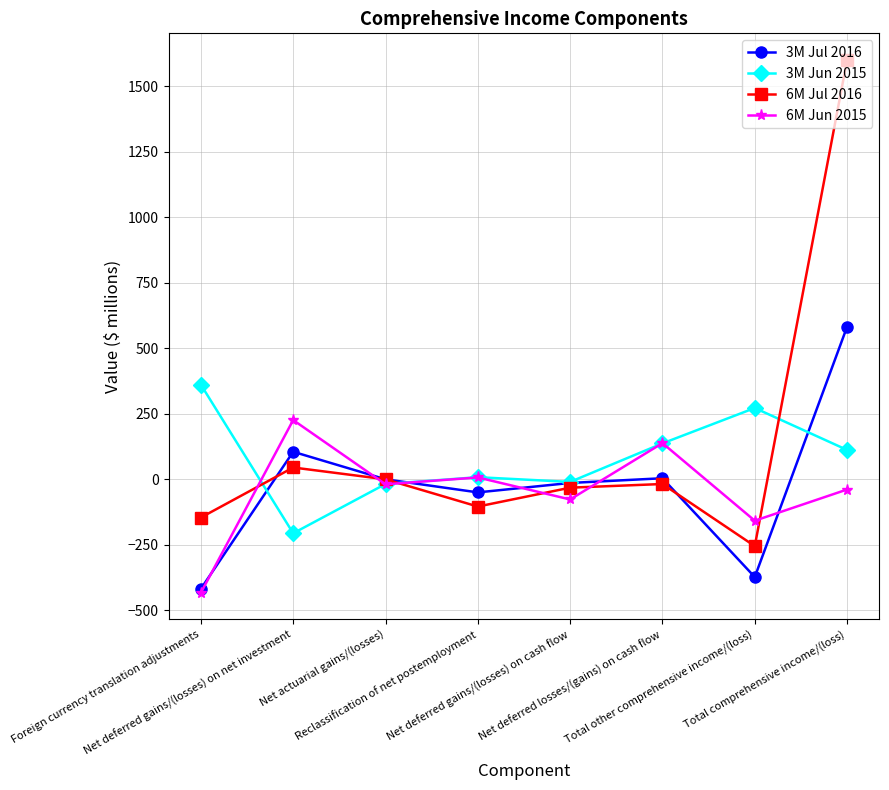

Between Foreign currency translation adjustments and Reclassification of net postemployment, which series saw the biggest shift?

6M Jun 2015